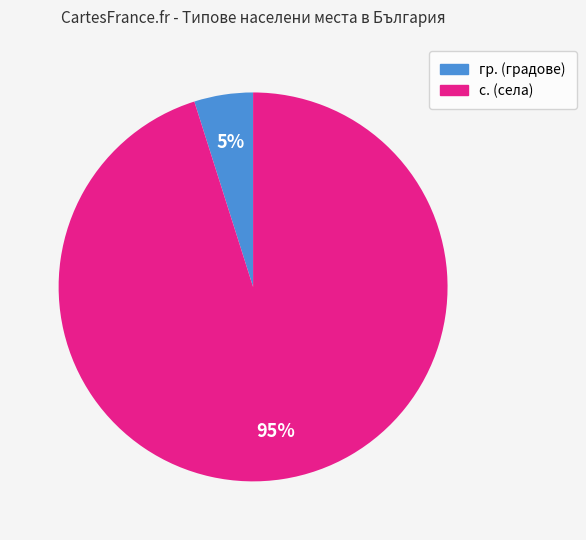

Does гр. represent more than half of the total?

No